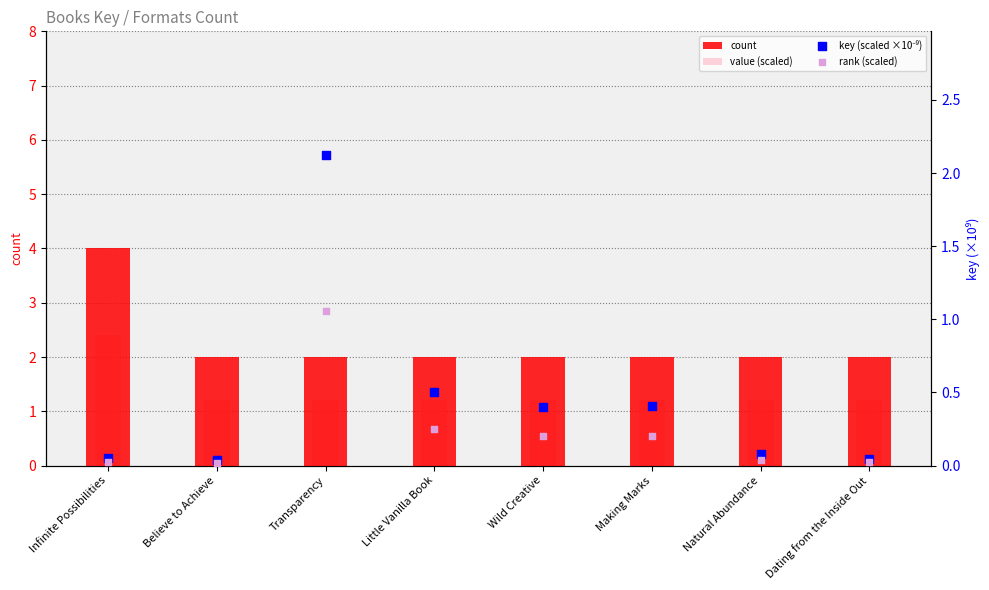

Which series has the largest Y range (max minus min)?

key (scaled ×10⁻⁹)